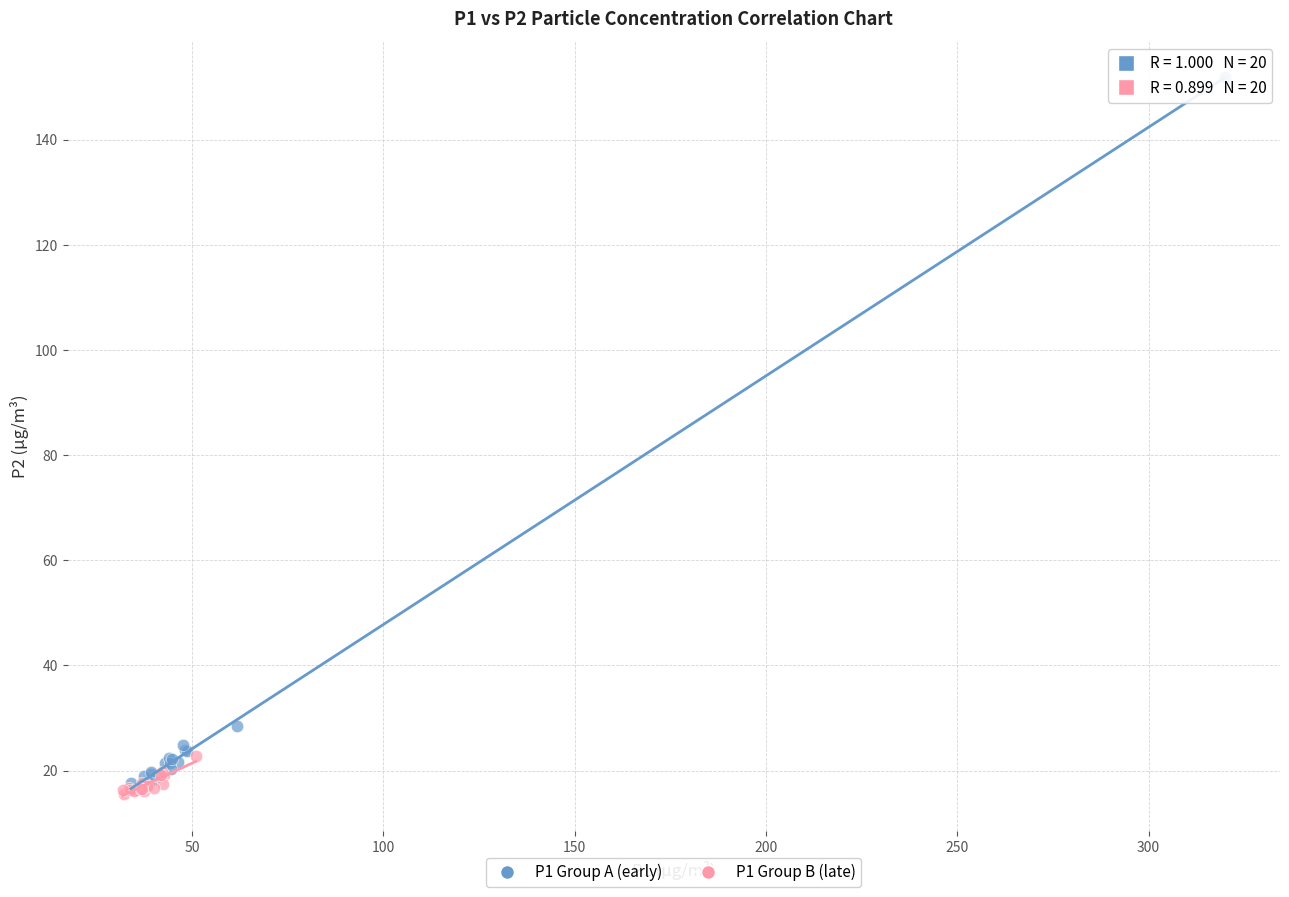

Which series reaches the maximum Y coordinate?

P1 Group A (early)